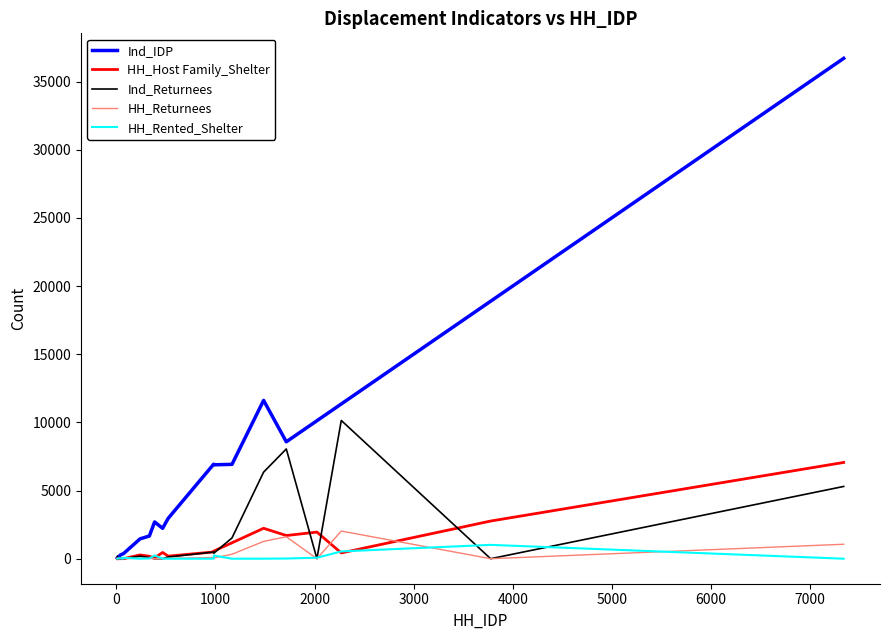

Which series has the largest range (max minus min)?

Ind_IDP